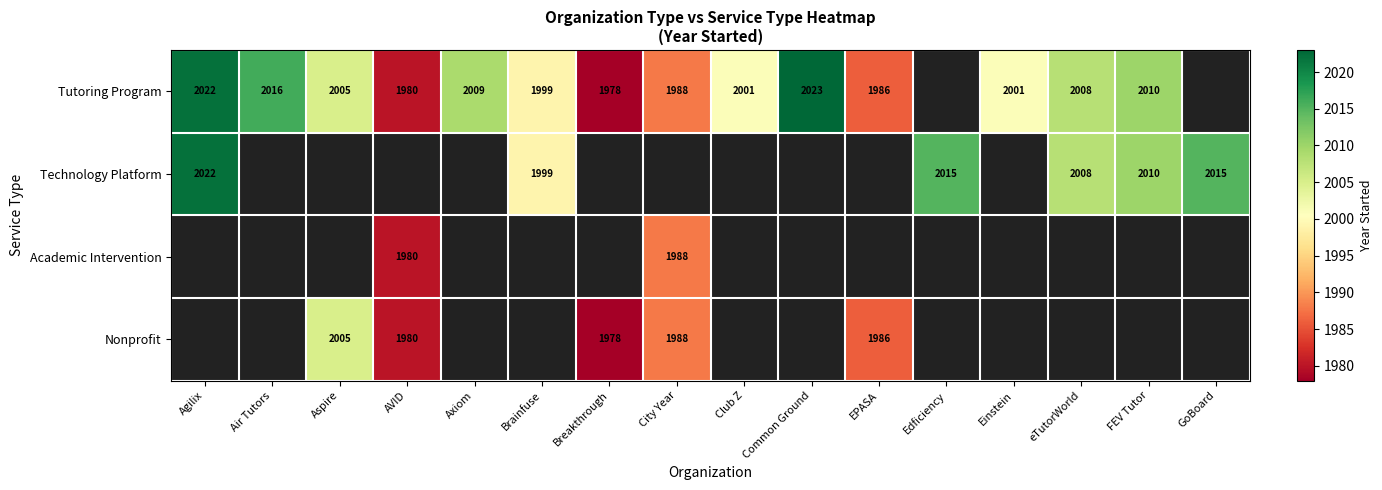

Is it true that Technology Platform equals 2883 at Brainfuse?

False